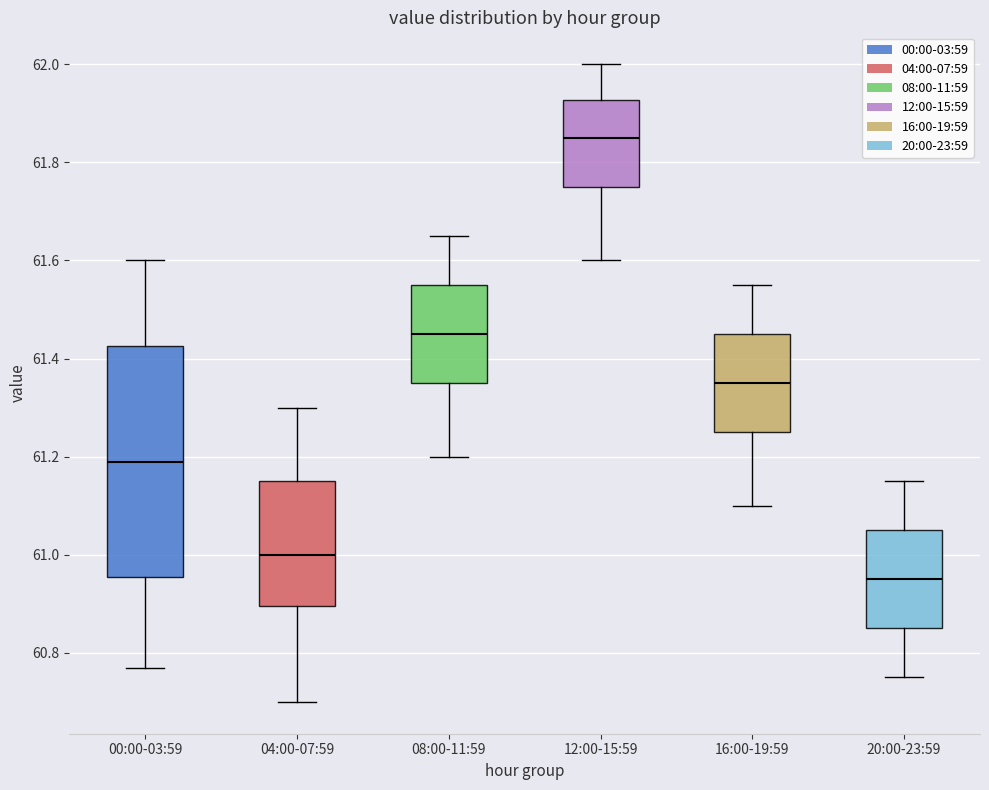

Reading left to right, transcribe this box plot: for each box, give where its median line is, the range the box spans, and where its two whiskers end, as read against the y-axis. The values are not printed on the chart, so give them approximately, as read against the axis.

00:00-03:59: median 61.20, box 60.96 to 61.42, whiskers 60.78 to 61.60
04:00-07:59: median 61.00, box 60.90 to 61.16, whiskers 60.70 to 61.30
08:00-11:59: median 61.46, box 61.36 to 61.56, whiskers 61.20 to 61.66
12:00-15:59: median 61.86, box 61.76 to 61.92, whiskers 61.60 to 62.00
16:00-19:59: median 61.36, box 61.26 to 61.46, whiskers 61.10 to 61.56
20:00-23:59: median 60.96, box 60.86 to 61.06, whiskers 60.76 to 61.16